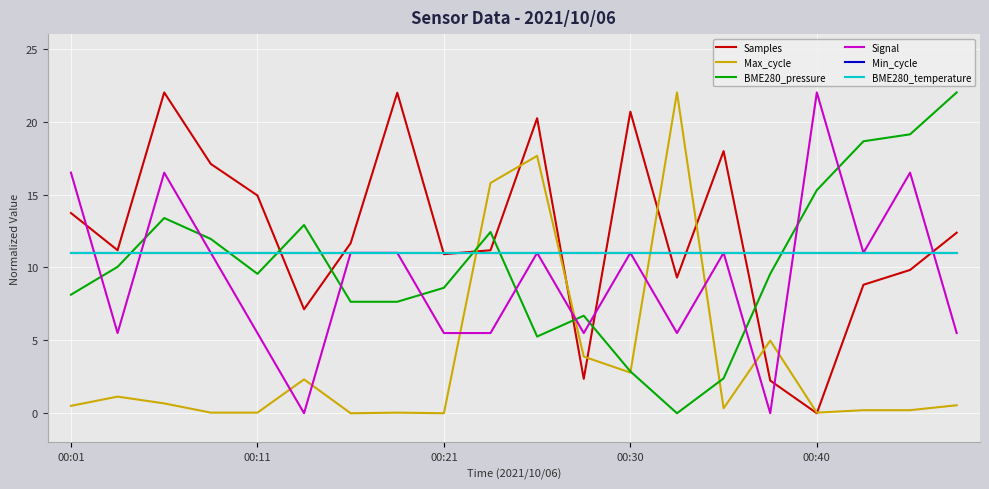

At how many categories does at least one series exceed 2?

20